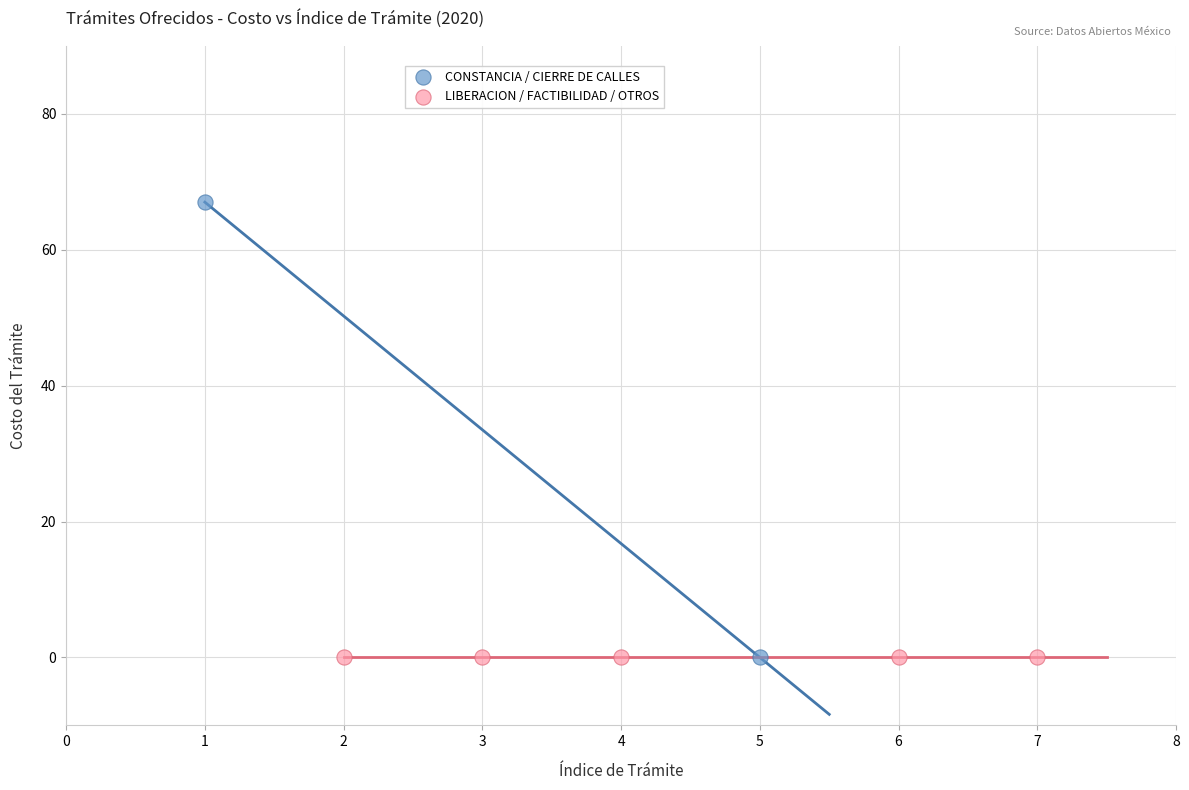

What are all the series names shown in the legend?

CONSTANCIA / CIERRE DE CALLES, LIBERACION / FACTIBILIDAD / OTROS